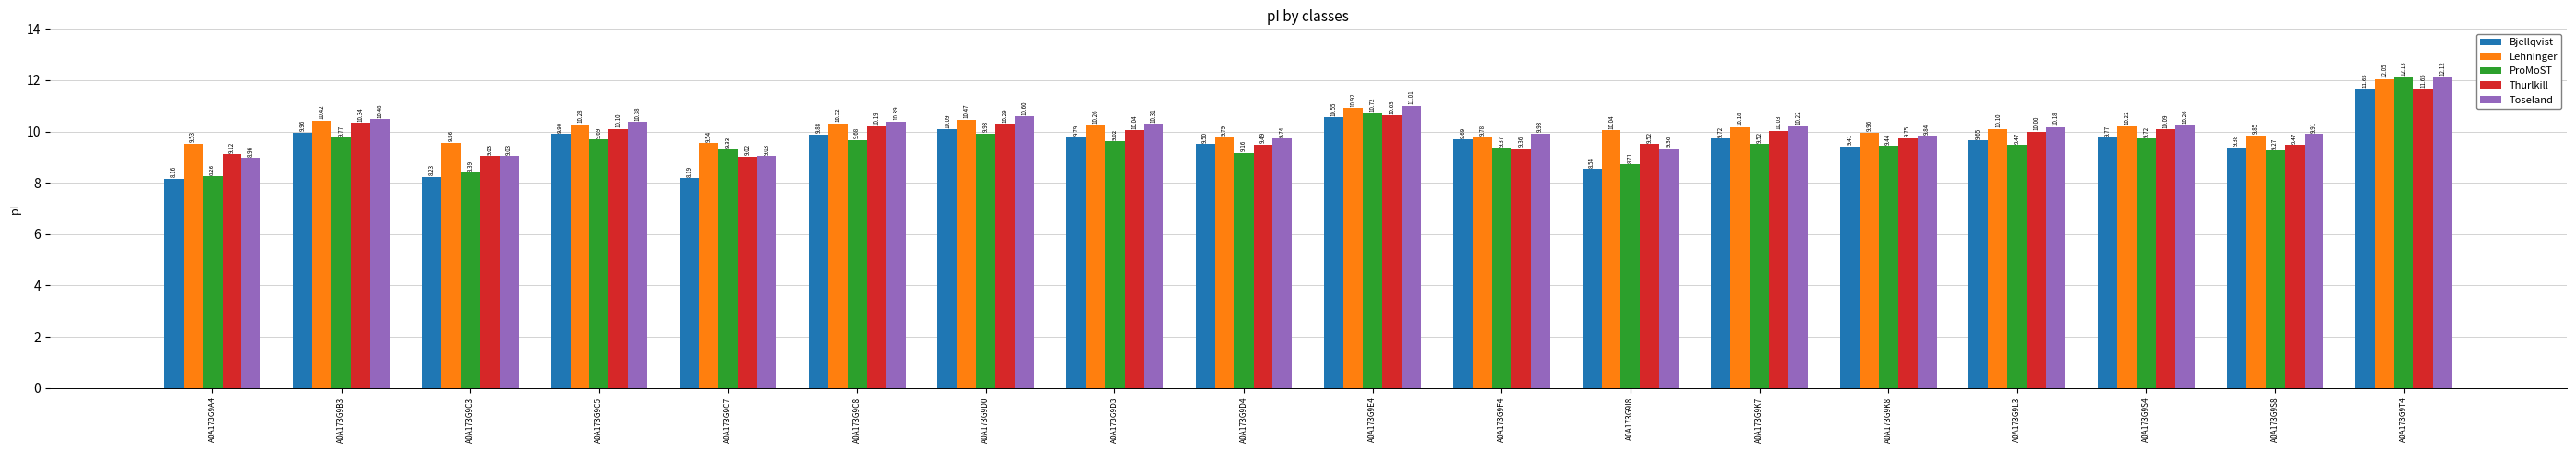

Which series has the largest total across all categories?

Lehninger